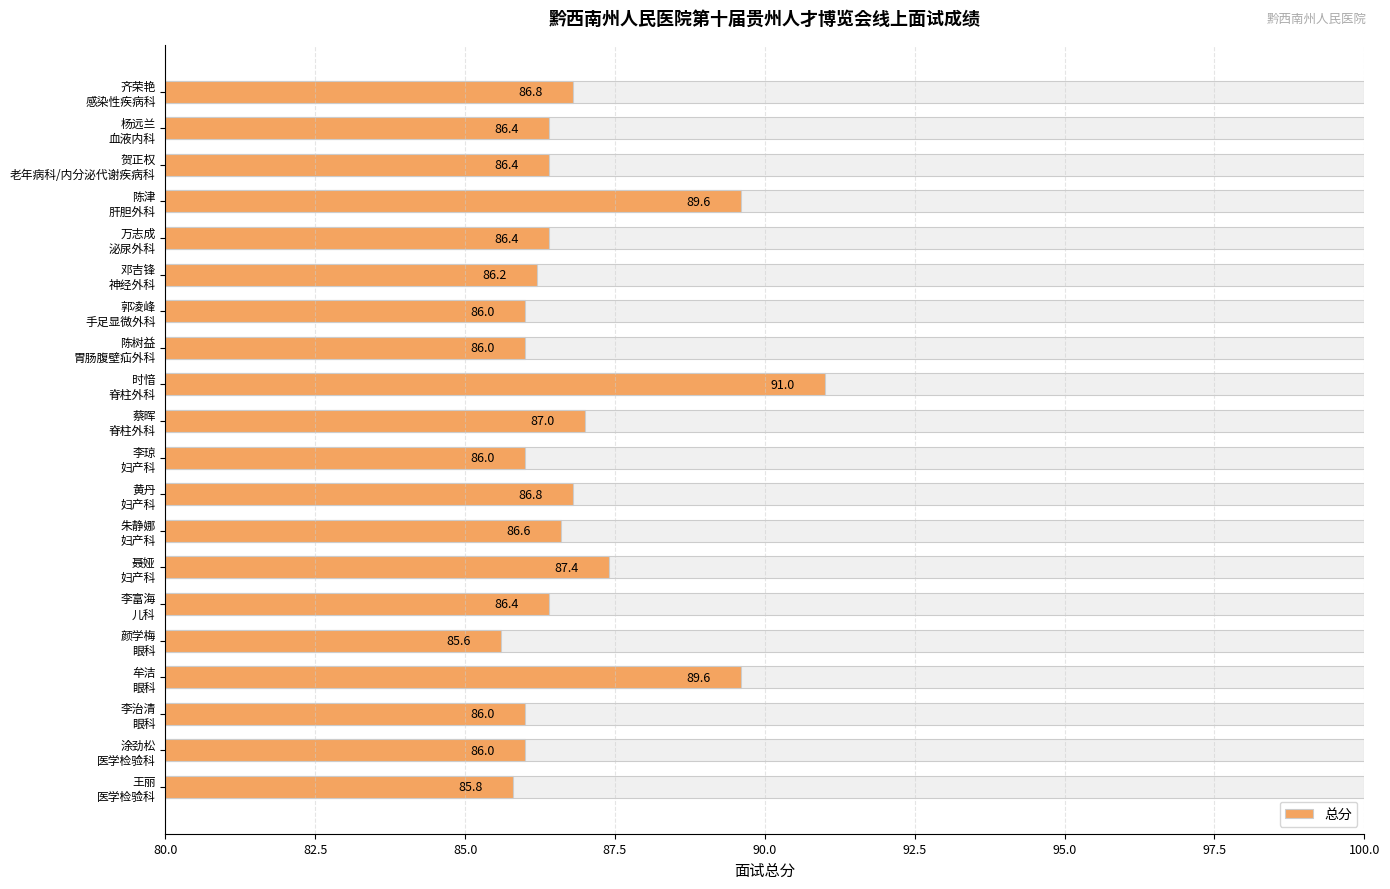

How many bars are there in total?

20